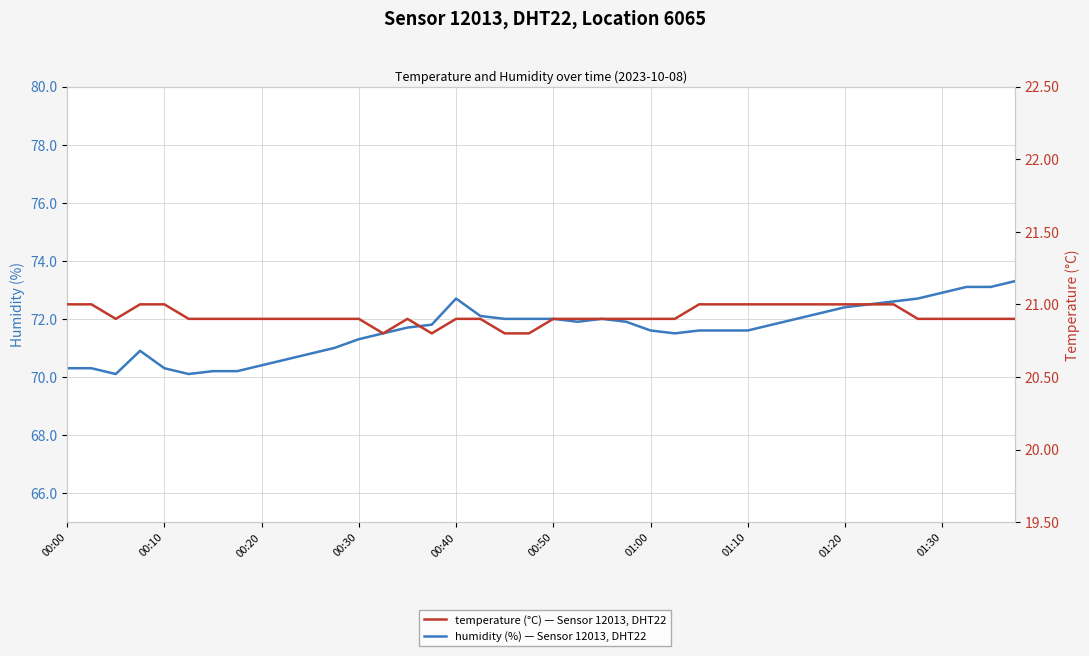

True or false: temperature and humidity intersect in this chart.

False